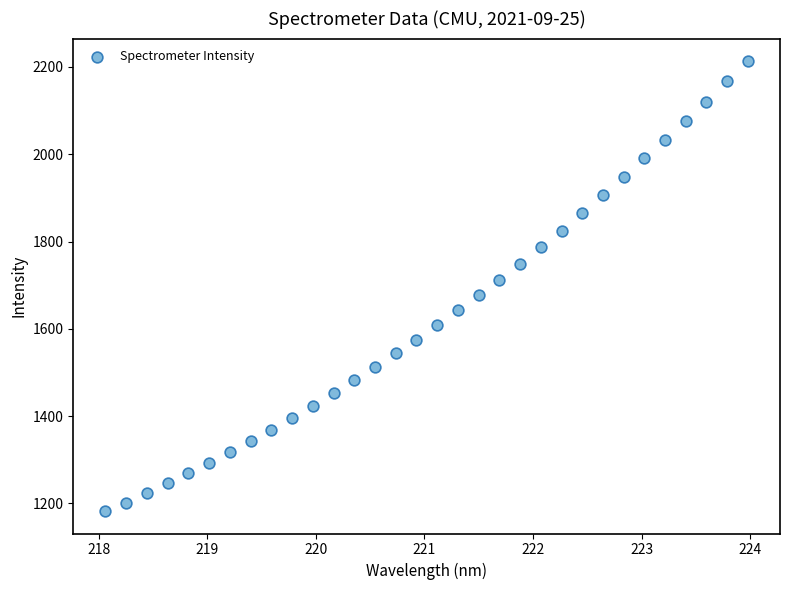

What is the range of Y values (max minus min)?

1030.8